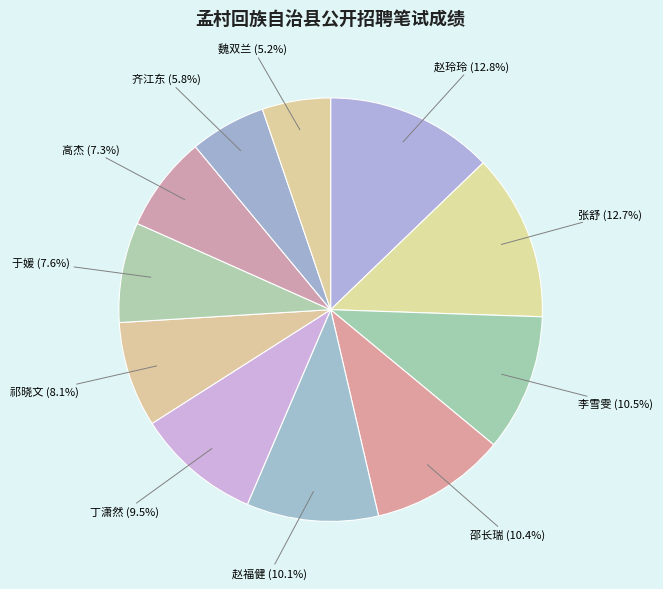

How many segments does this pie chart have?

11